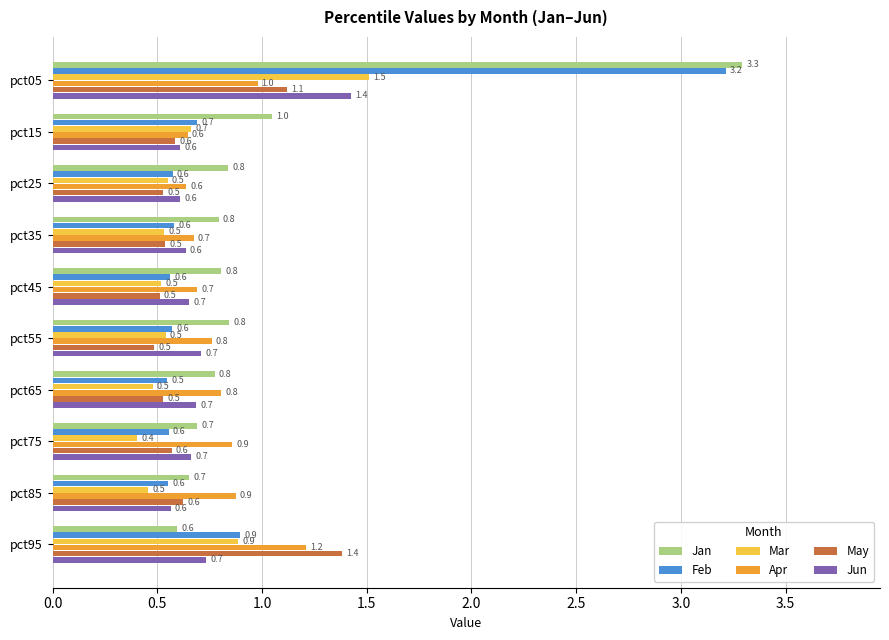

Which series has the largest total across all categories?

Jan